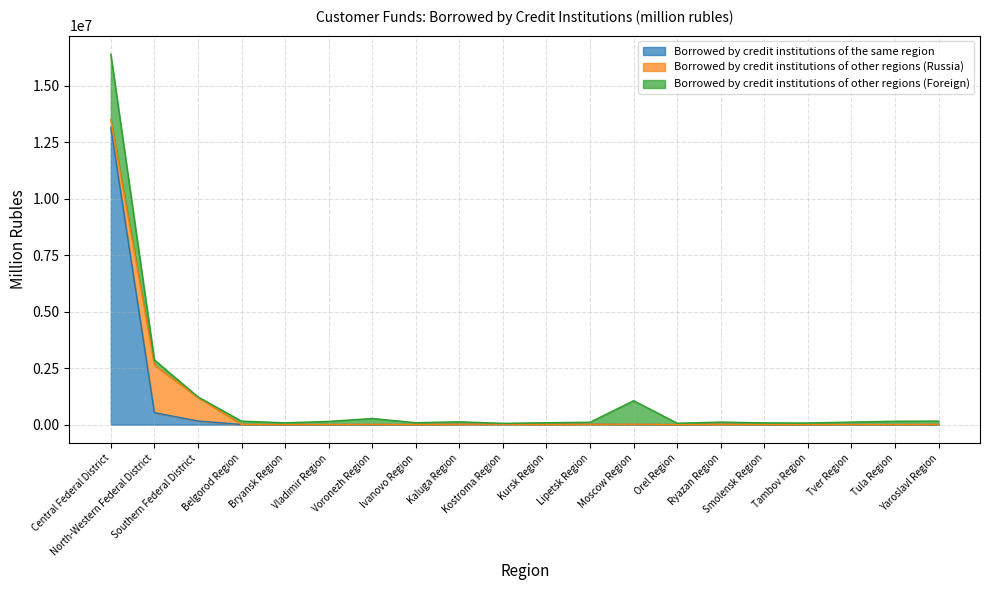

What is the total value across all series at Lipetsk Region?

106423